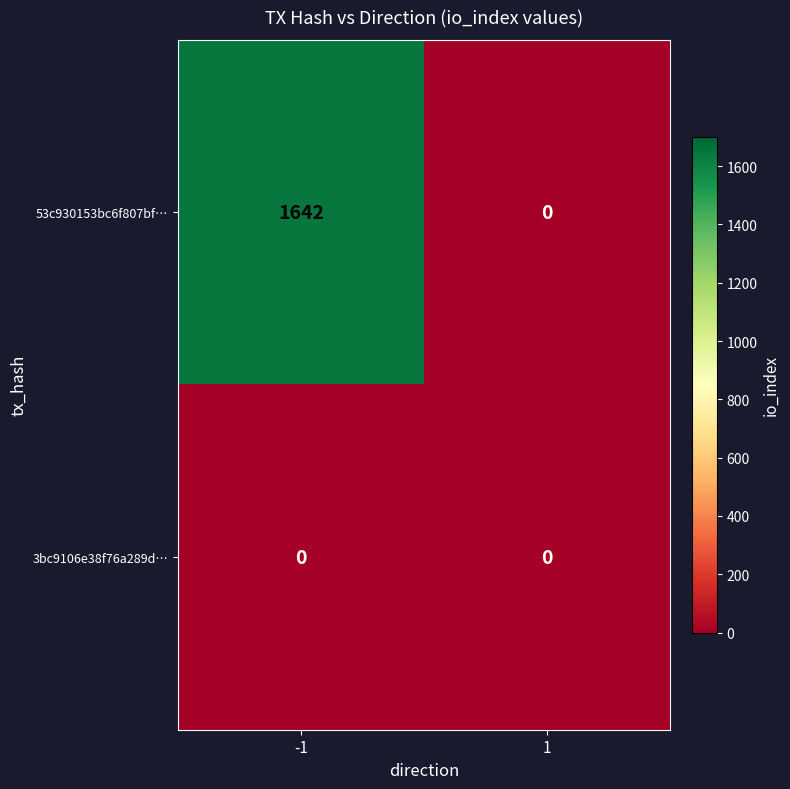

Is the value of 3bc9106e38f76a289d… at 1 greater than the value of 53c930153bc6f807bf… at -1?

No